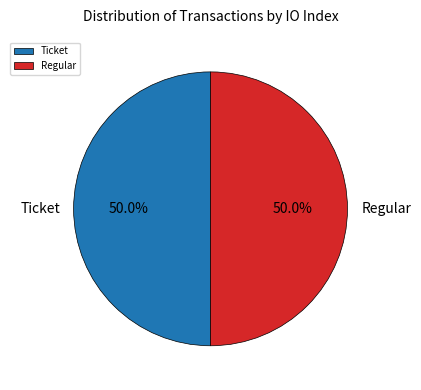

What is the ratio of the value at Ticket to the value at Regular?

1.0